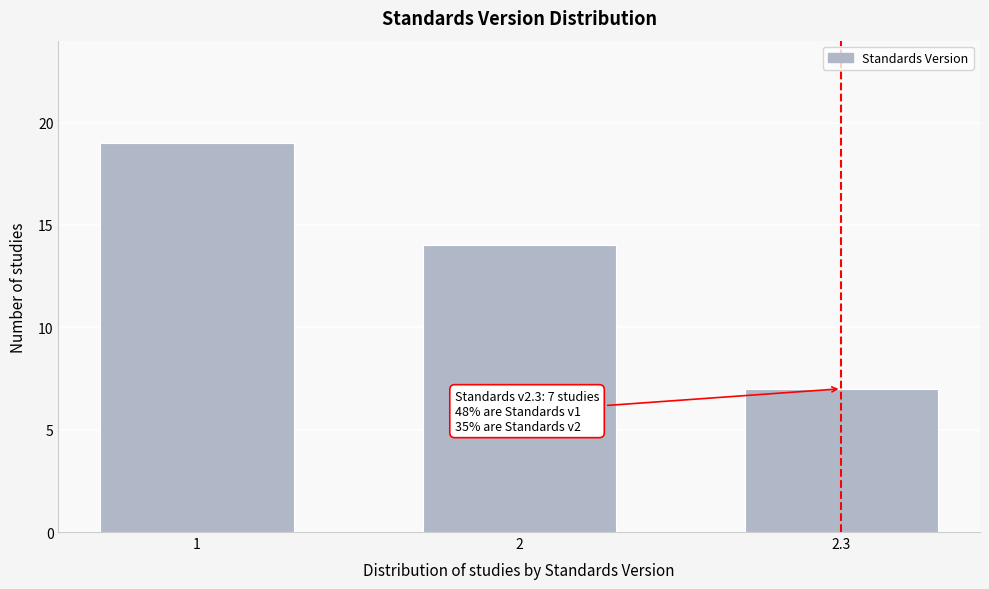

Reading right to left, what are all the values shown in this chart?

7	14	19